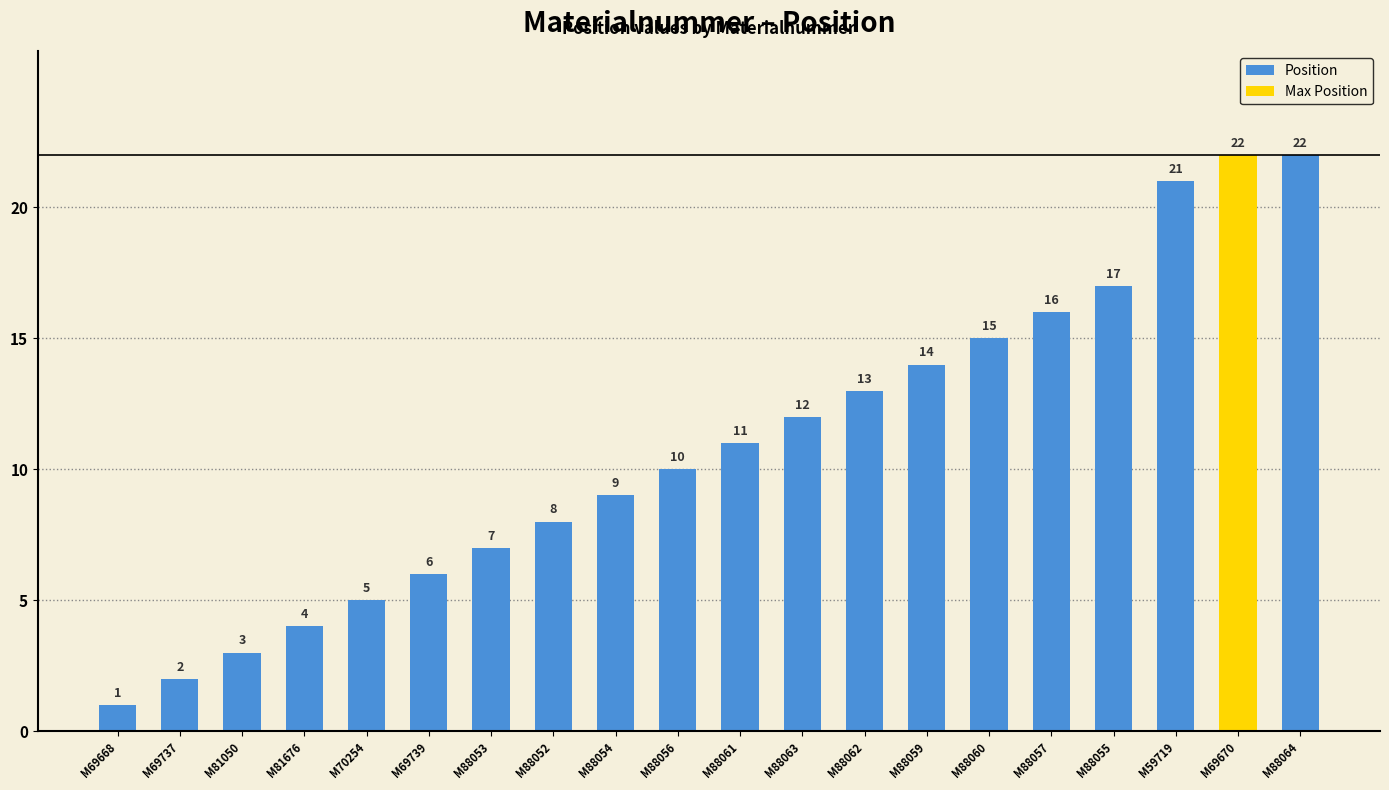

What is the value of the 10th bar from the left?

10